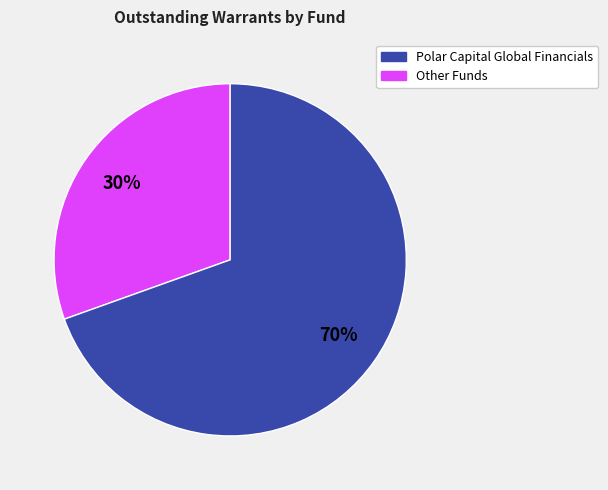

To the nearest percent, what is the average slice percentage?

50%